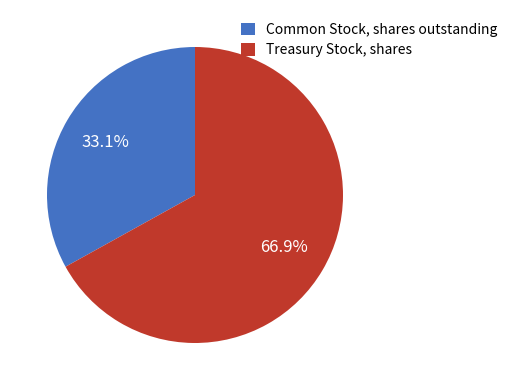

To the nearest percent, what is the difference between the largest and smallest slice percentages?

34%